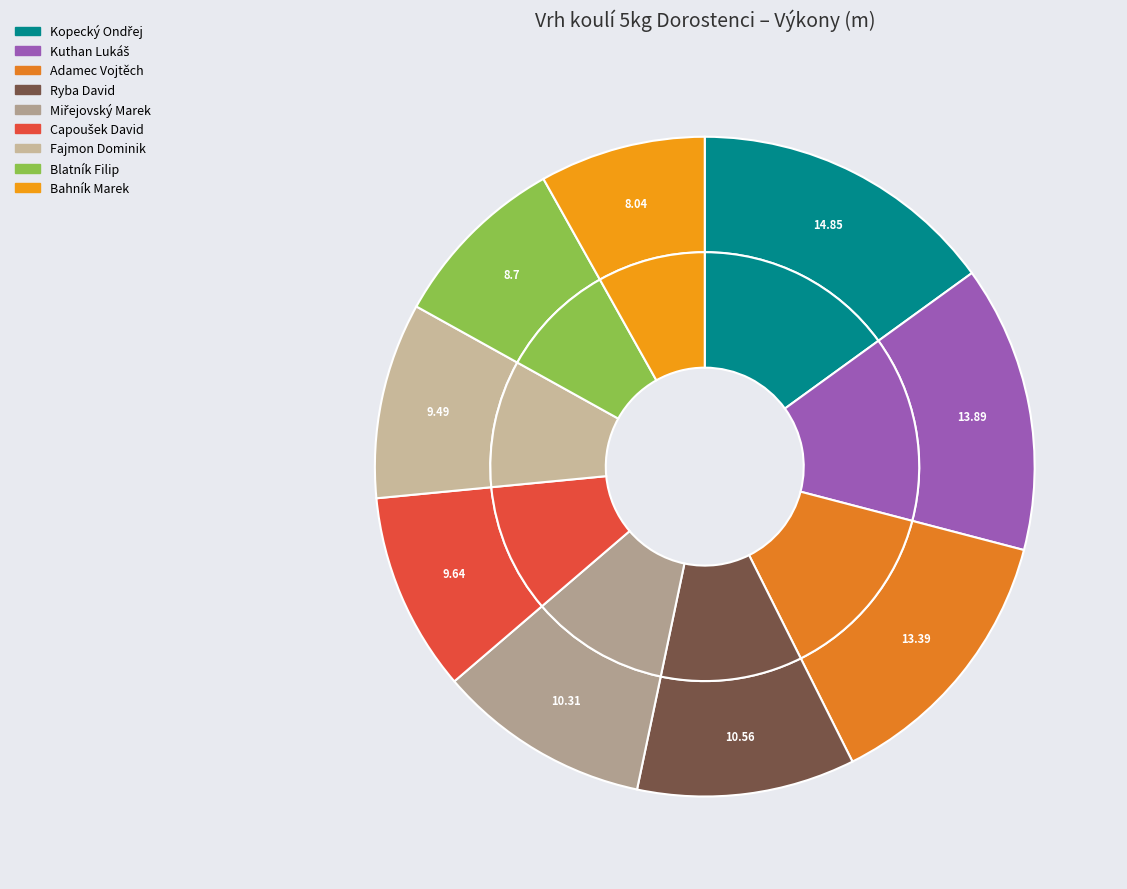

To the nearest percent, what is the difference between the largest and smallest slice percentages?

7%